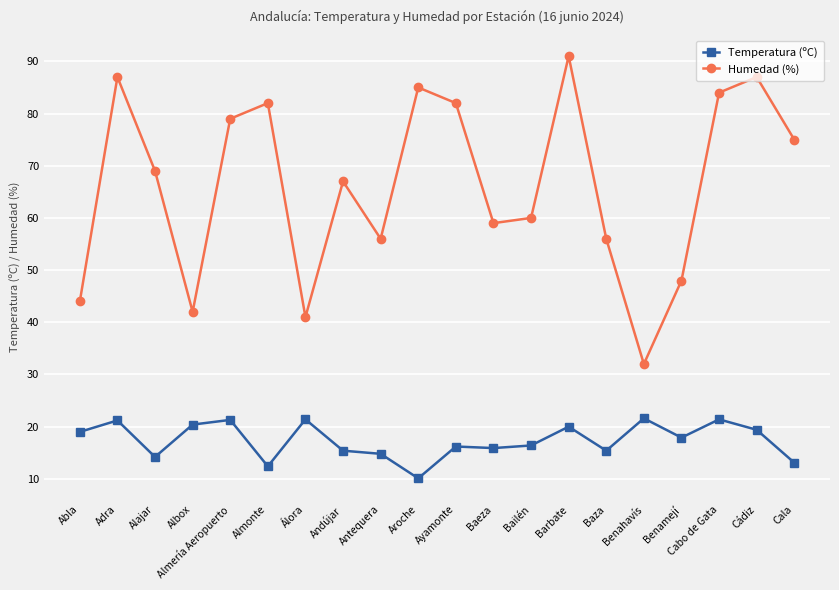

At how many categories does at least one series exceed 81?

7